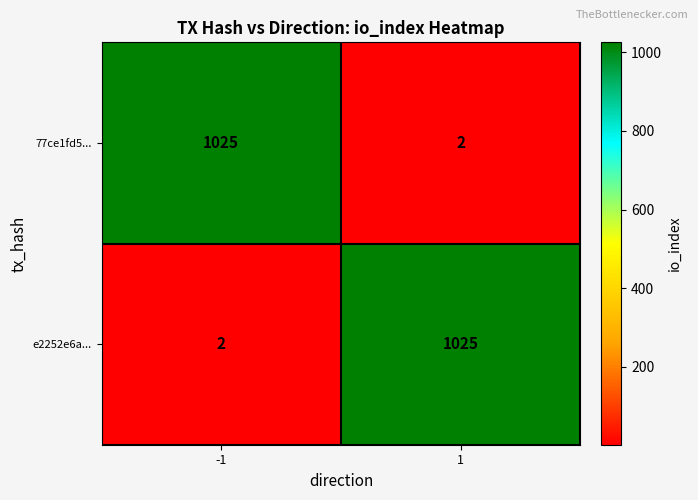

What is the total value across all series at -1?

1027